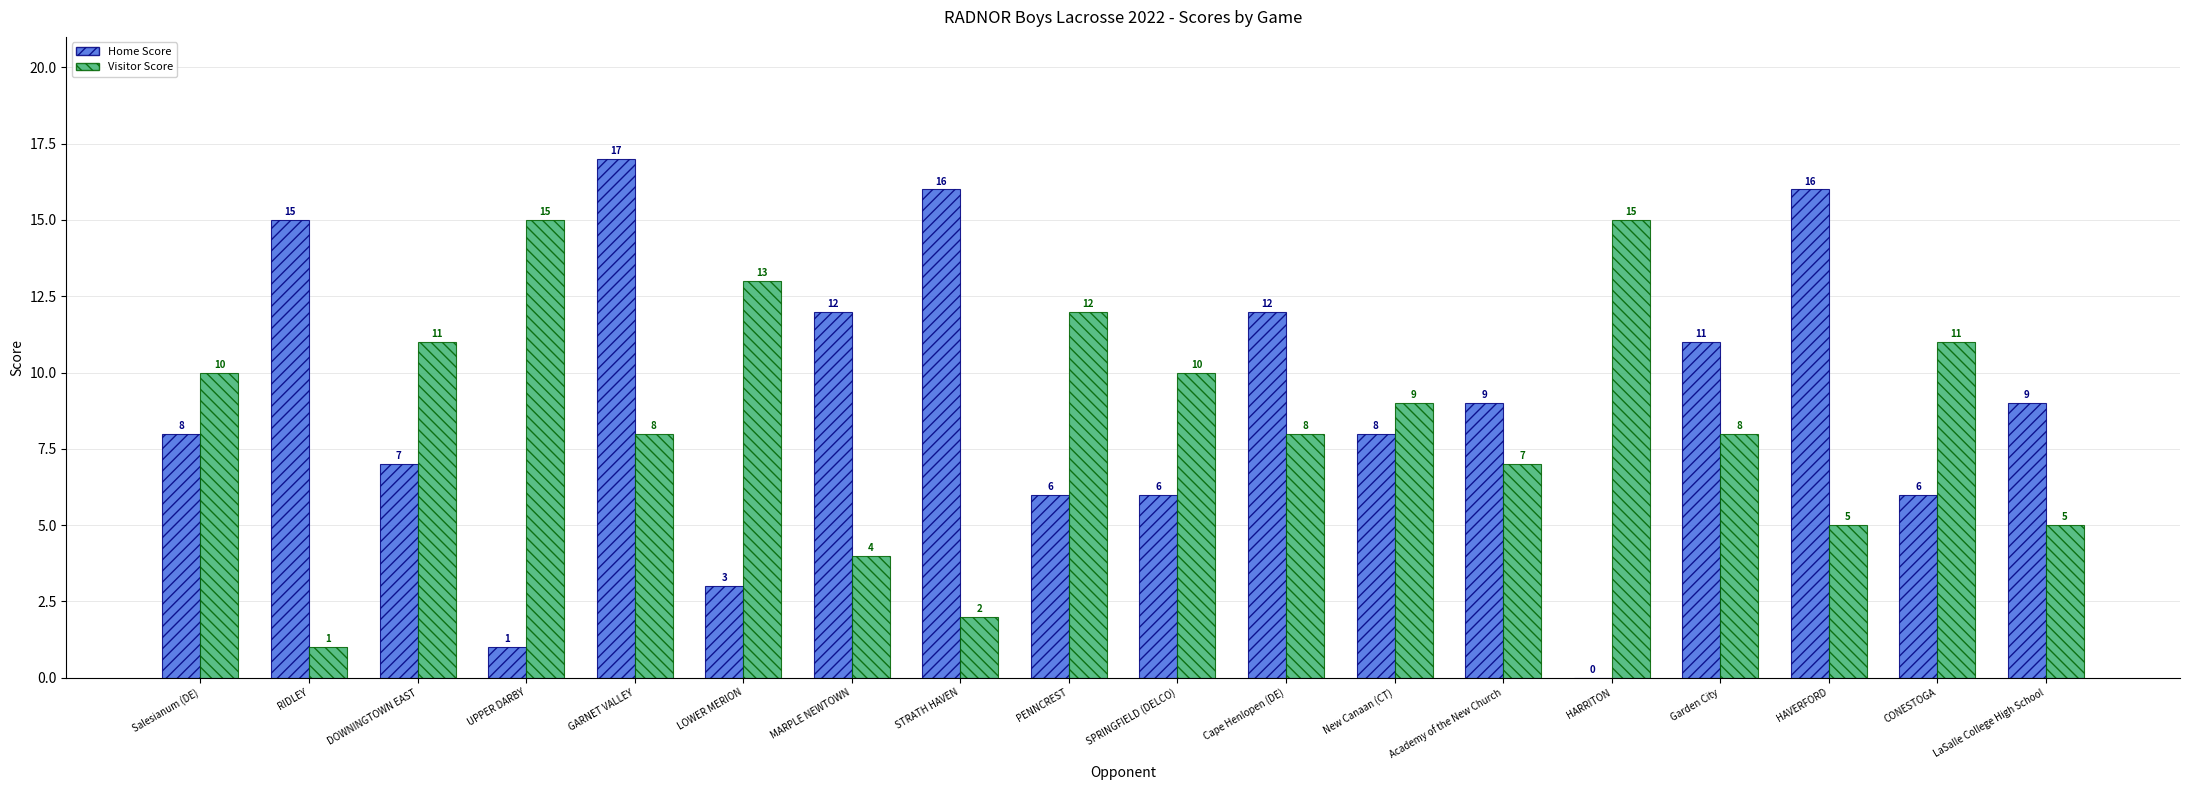

Reading left to right, extract all data points from this chart.

Home Score: 8	15	7	1	17	3	12	16	6	6	12	8	9	0	11	16	6	9
Visitor Score: 10	1	11	15	8	13	4	2	12	10	8	9	7	15	8	5	11	5